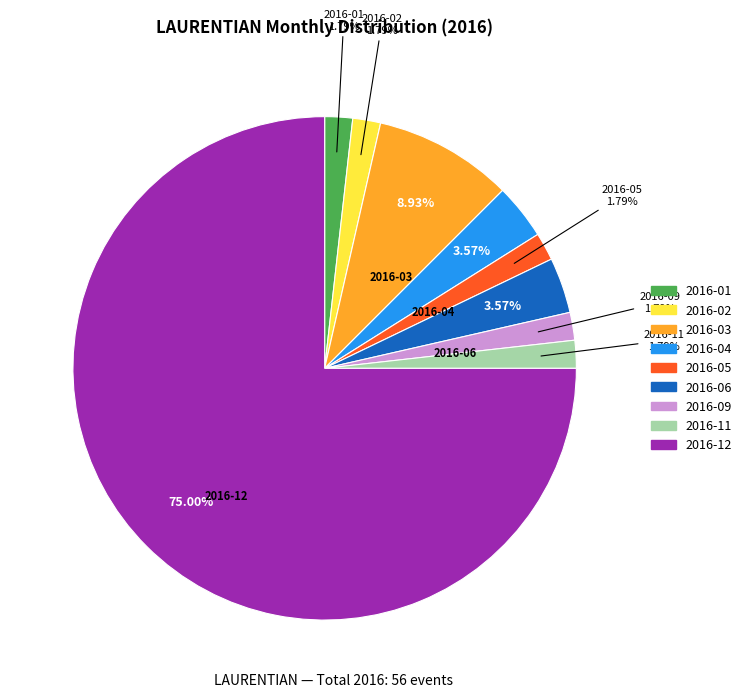

Is there any slice that represents more than half of the pie?

Yes